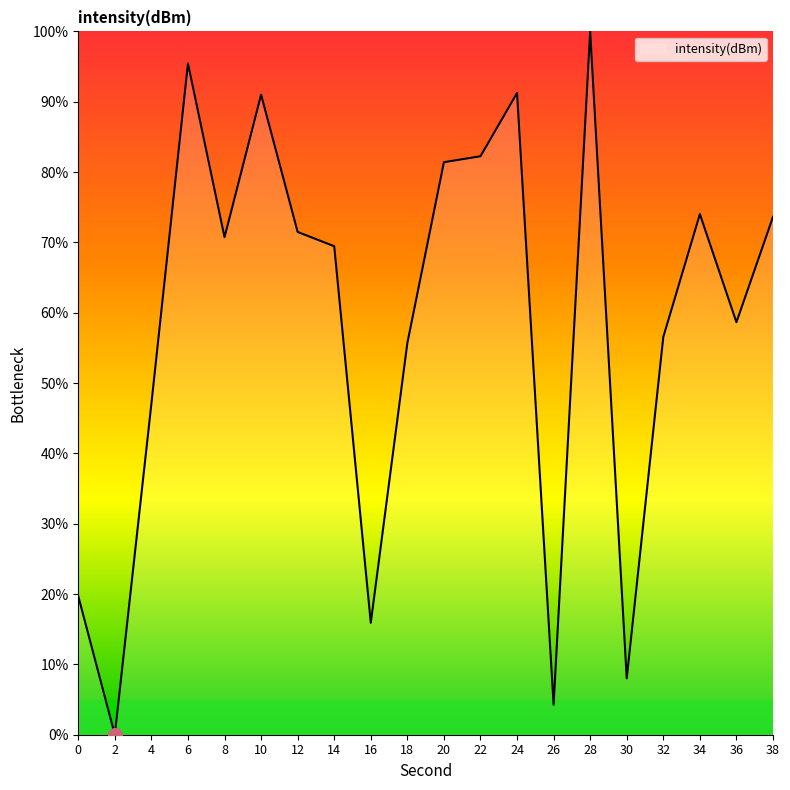

What is the difference between the maximum and minimum values?

100.0